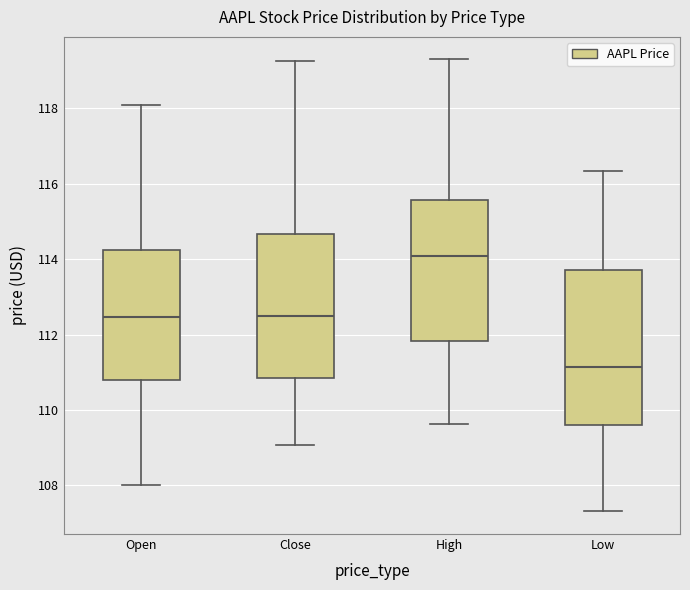

Reading left to right, read every box against the y-axis: the position of its median line, the range the box covers, and the ends of its whiskers. The values are not printed on the chart, so give them approximately, as read against the axis.

Open: median 112.4, box 110.8 to 114.2, whiskers 108.0 to 118.0
Close: median 112.6, box 110.8 to 114.6, whiskers 109.0 to 119.2
High: median 114.0, box 111.8 to 115.6, whiskers 109.6 to 119.4
Low: median 111.2, box 109.6 to 113.8, whiskers 107.4 to 116.4